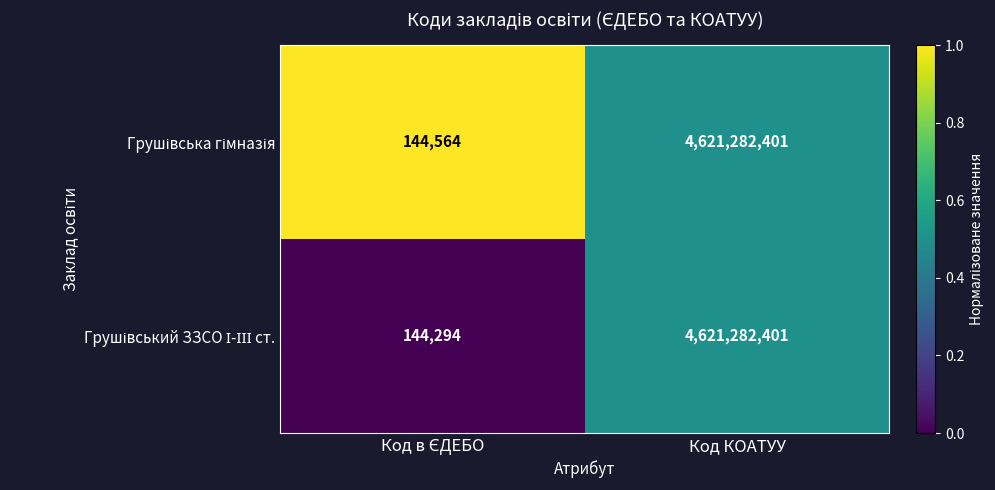

What is the maximum value shown in the chart?

4621282401